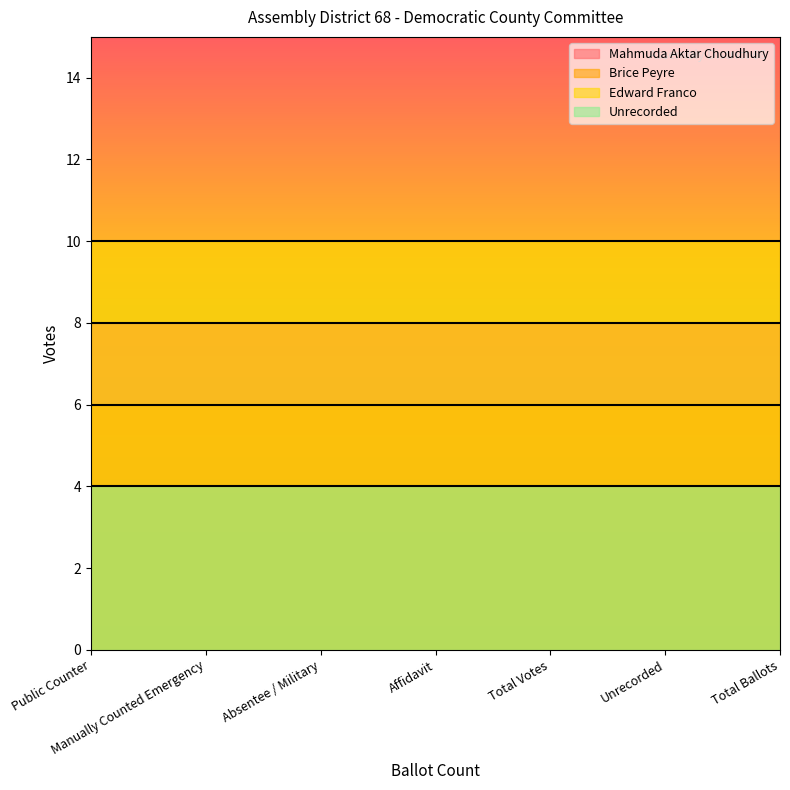

The value of Edward Franco at Affidavit is 10. True or false?

True